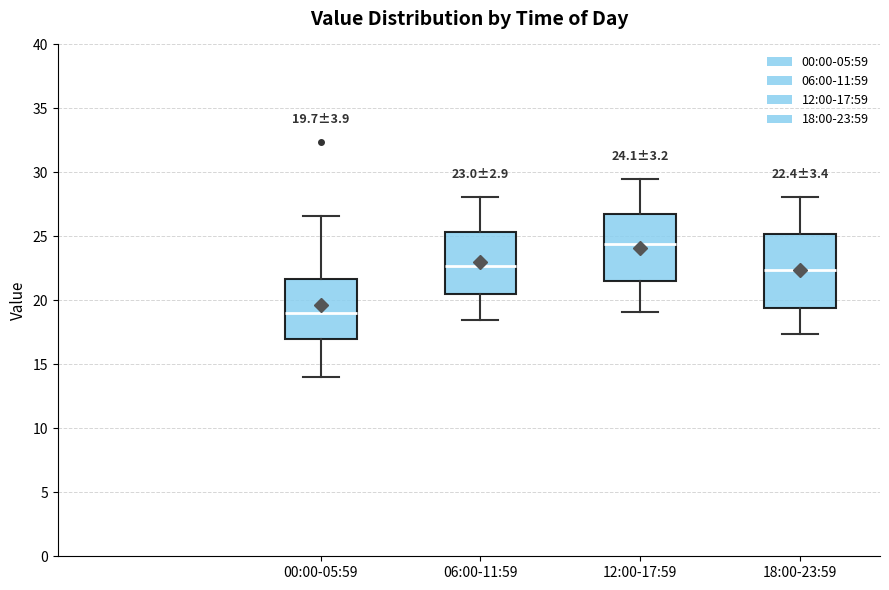

Which box's median line is the highest?

12:00-17:59